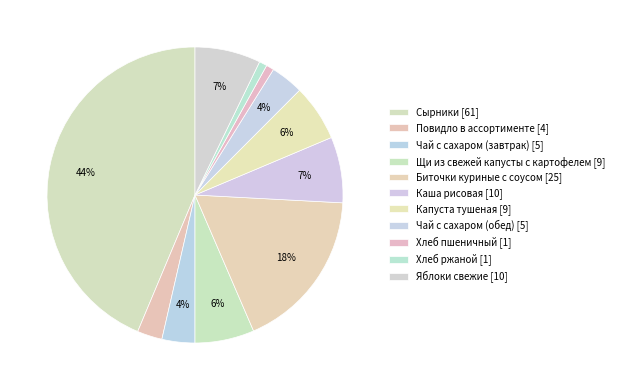

How many segments does this pie chart have?

11